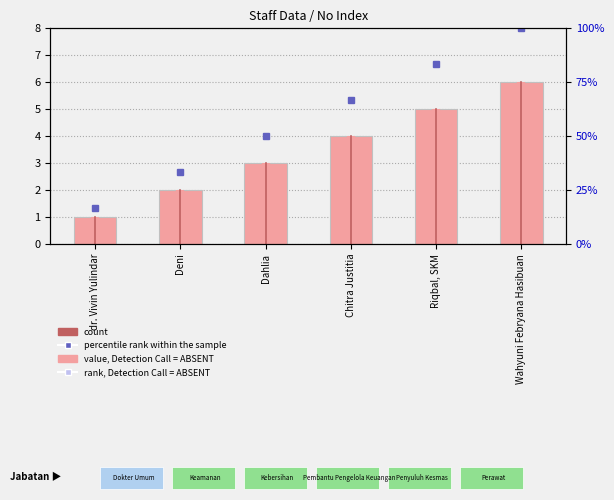

How many bars are there in each group?

2